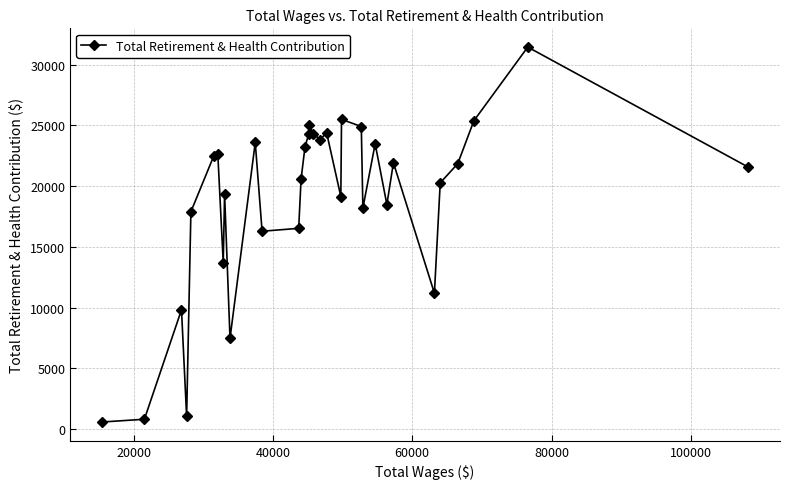

What is the maximum value shown in the chart?

31445